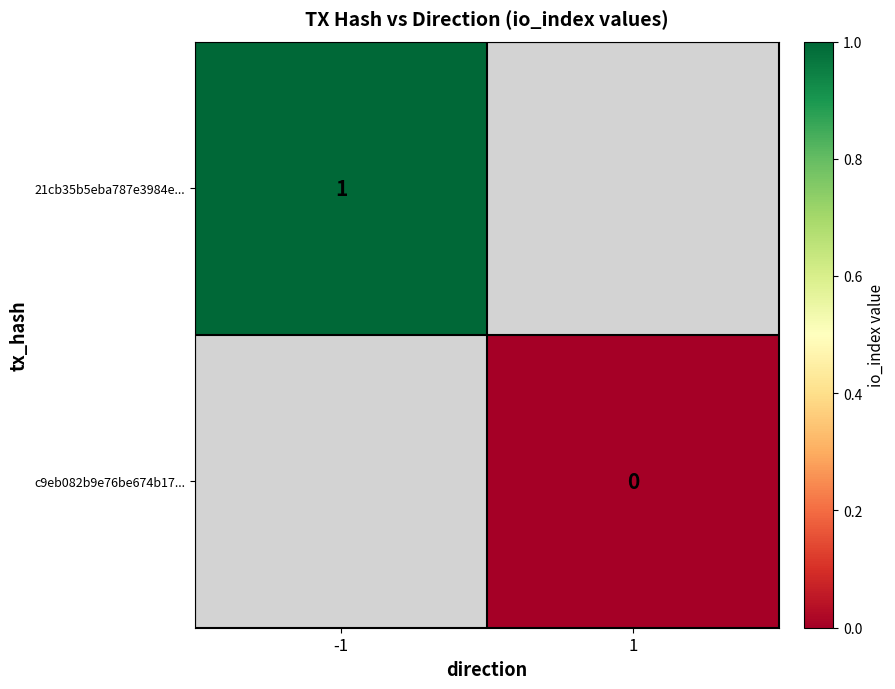

Between 1 and -1, which is larger?

-1